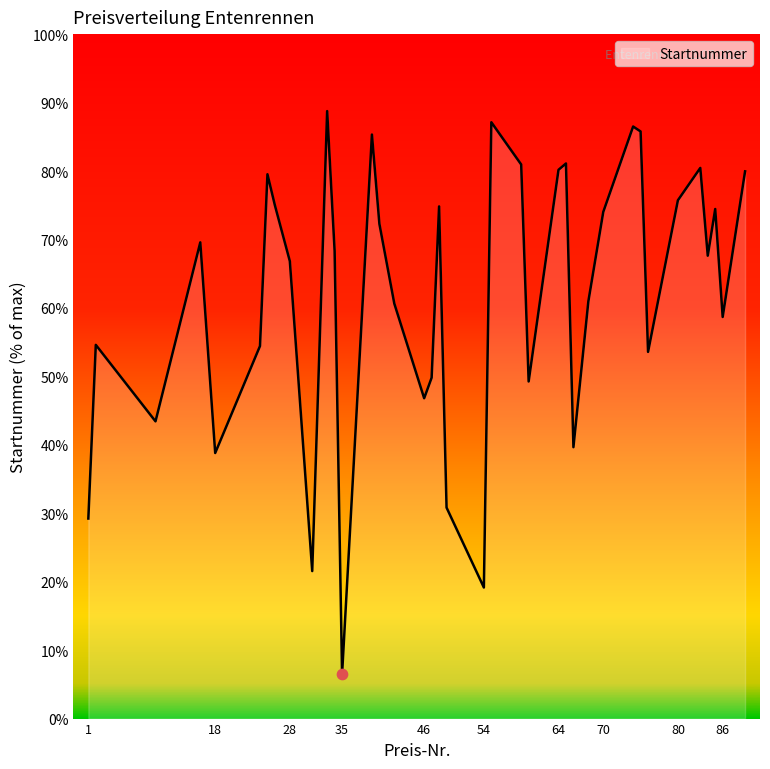

What is the minimum value shown in the chart?

6.5